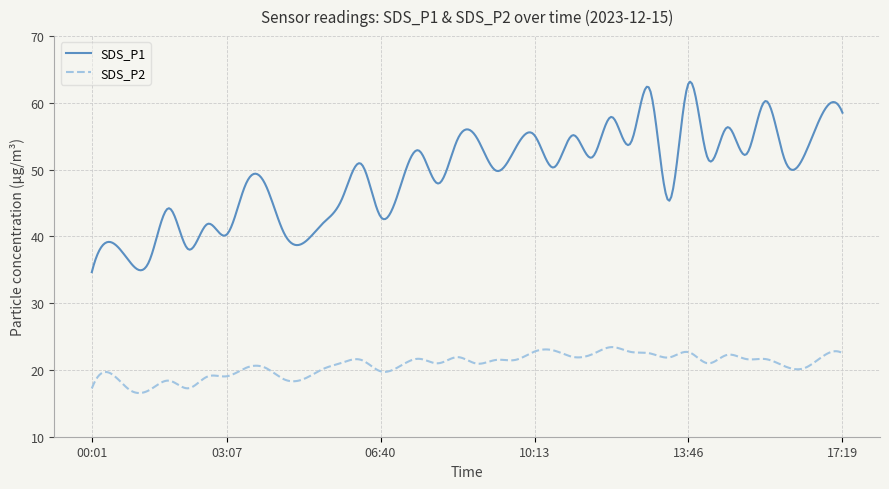

What is the minimum value shown in the chart?

16.5